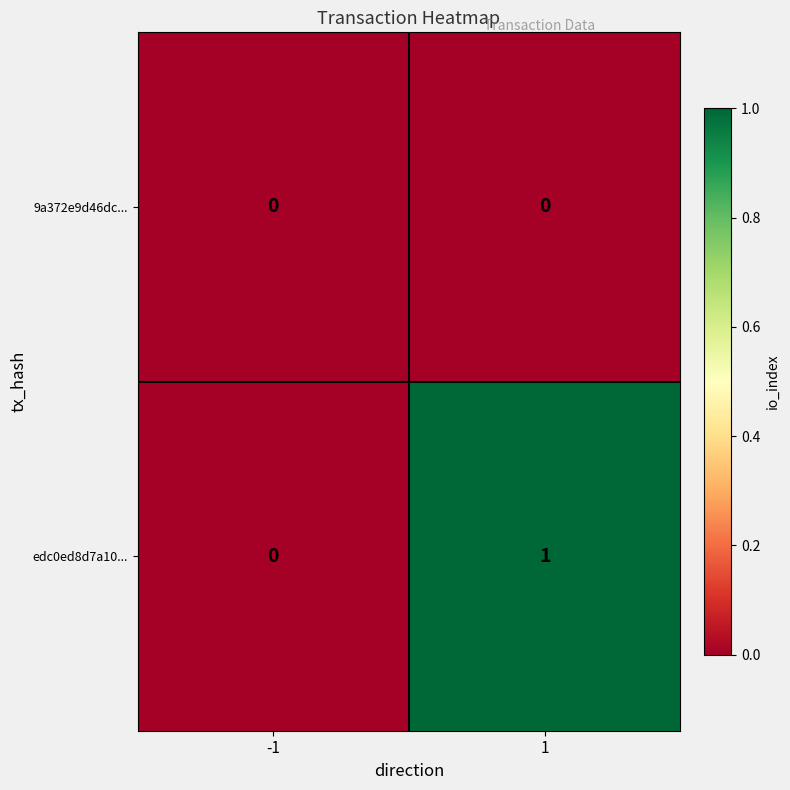

At 1, list the series in order from smallest to largest.

9a372e9d46dc..., edc0ed8d7a10...